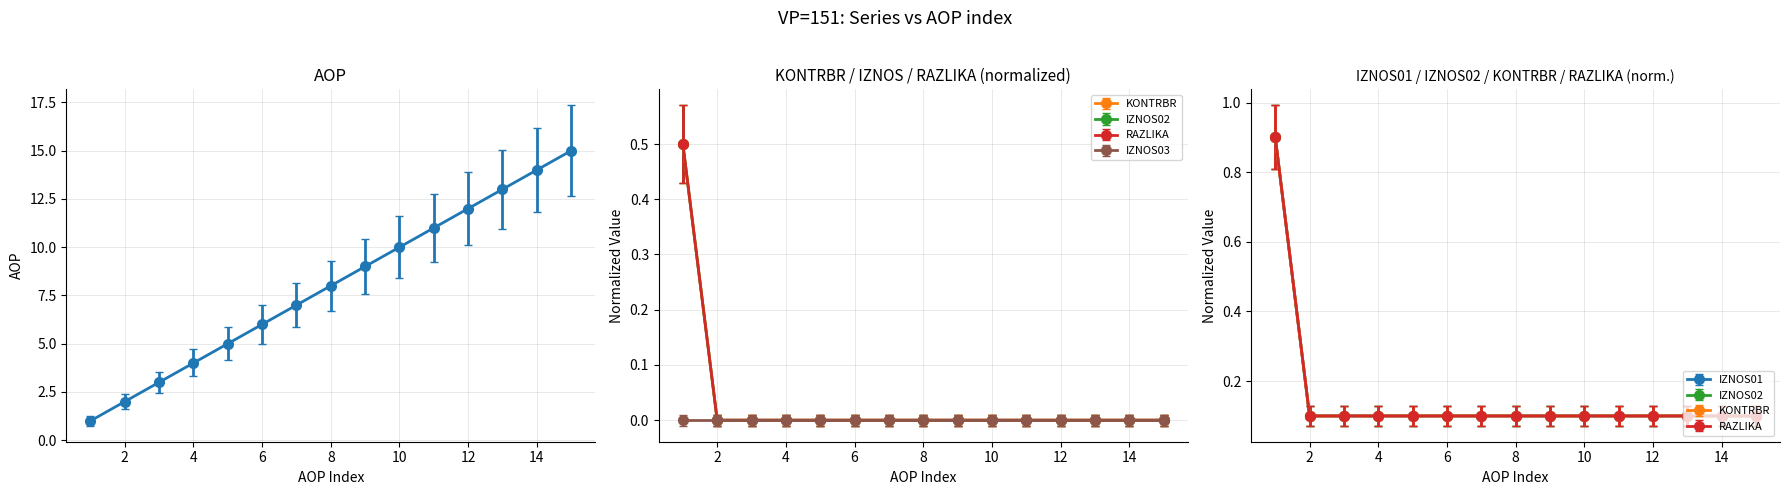

True or false: RAZLIKA and AOP cross at least once.

False